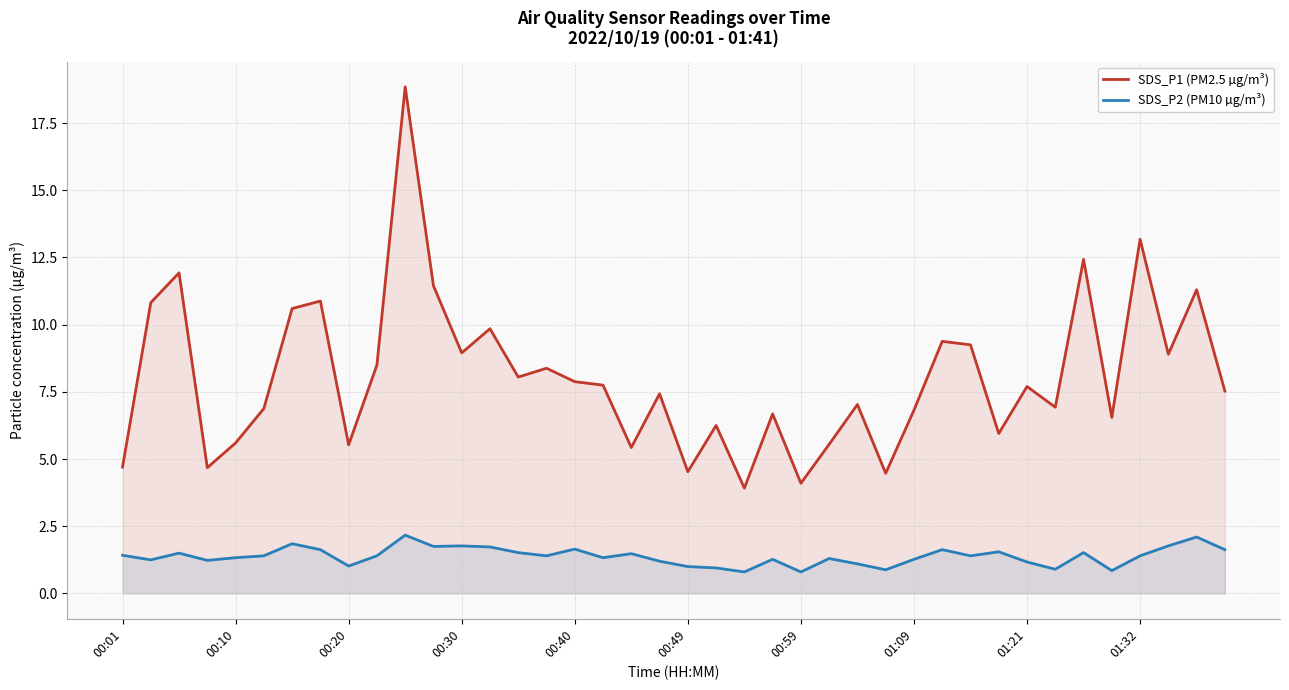

True or false: SDS_P2 (PM10 µg/m³) and SDS_P1 (PM2.5 µg/m³) intersect in this chart.

False